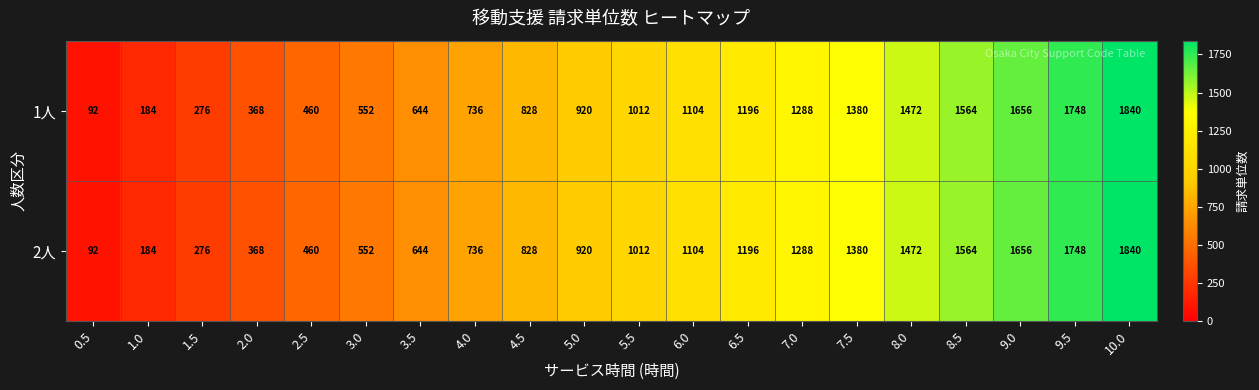

At which label is 1人 closest to 966?

5.0